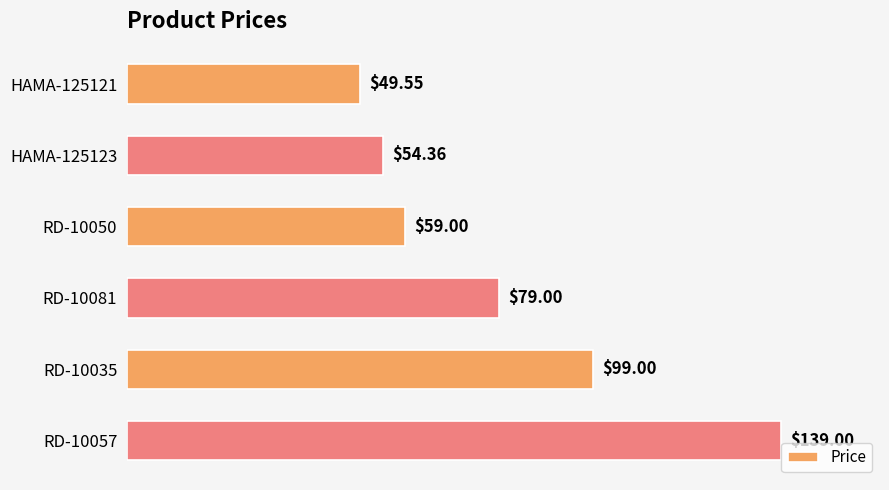

Rank the categories by value from highest to lowest.

RD-10057, RD-10035, RD-10081, RD-10050, HAMA-125123, HAMA-125121